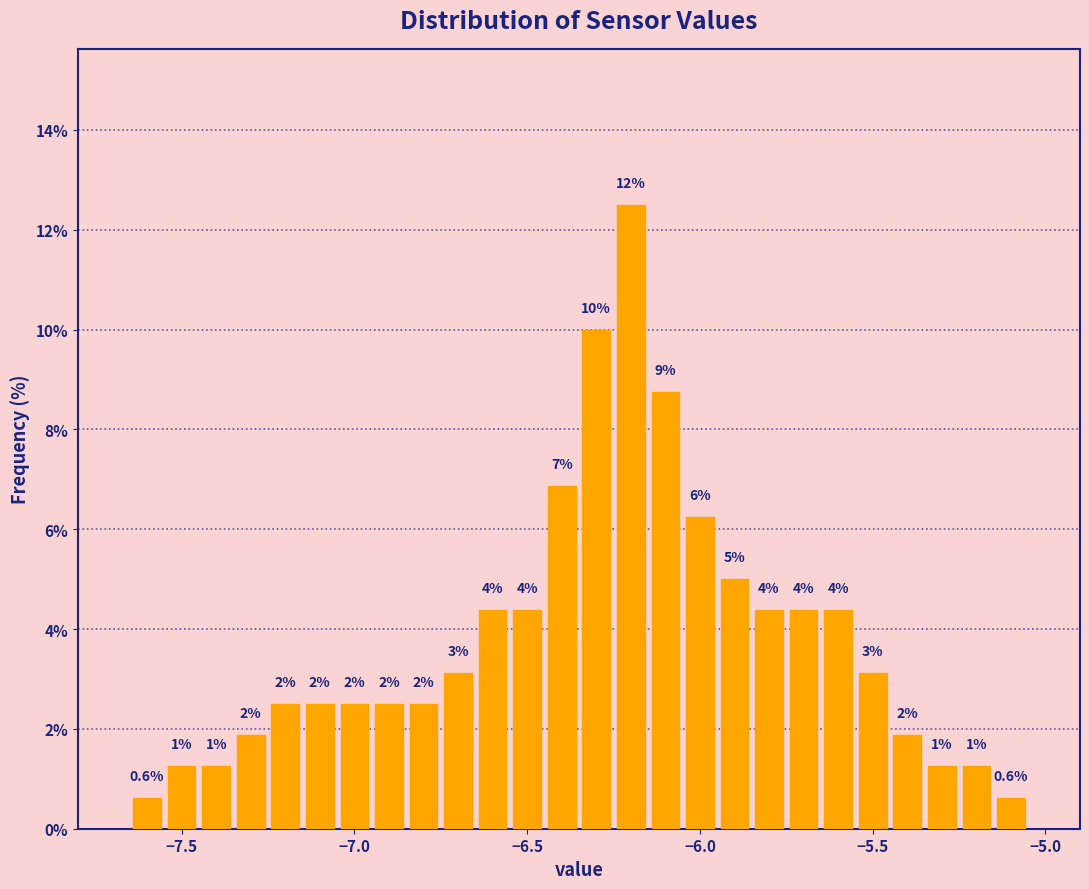

Around what value on the x-axis is the tallest bar? Give the approximate position of its centre, as read against the axis.

-6.20